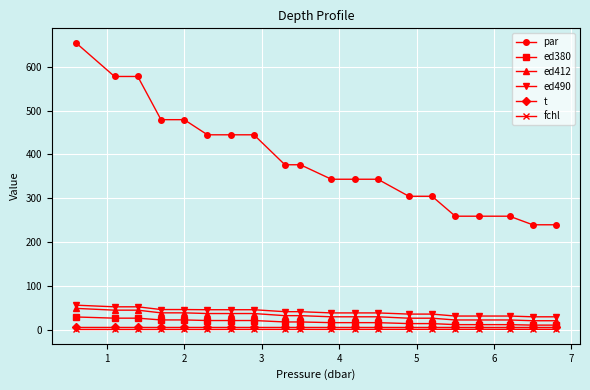

True or false: par and t intersect in this chart.

False